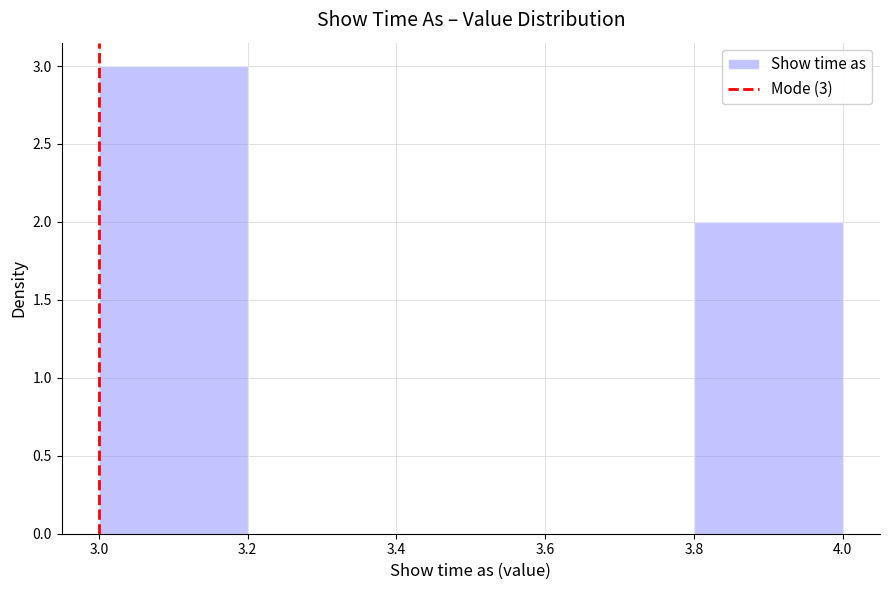

Over which range of the x-axis is the bar tallest?

3.0 to 3.2